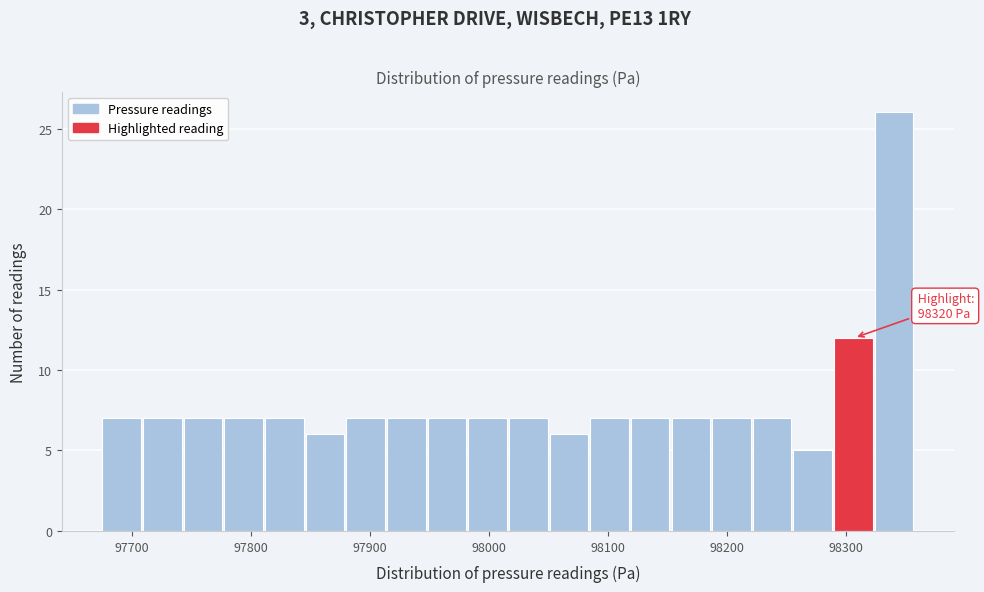

Around what value on the x-axis is the tallest bar? Give the approximate position of its centre, as read against the axis.

98340